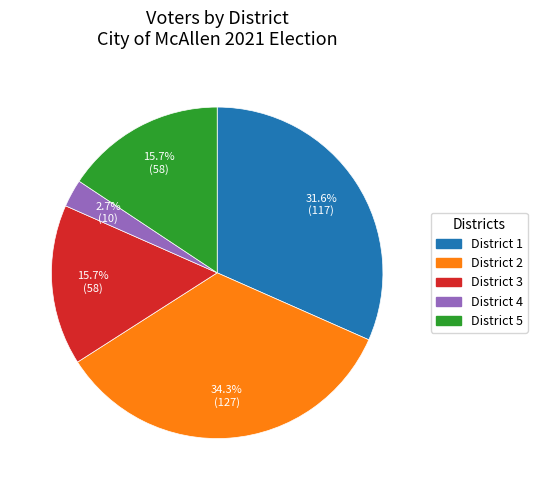

Do District 2 and District 1 together represent more than half of the pie?

Yes